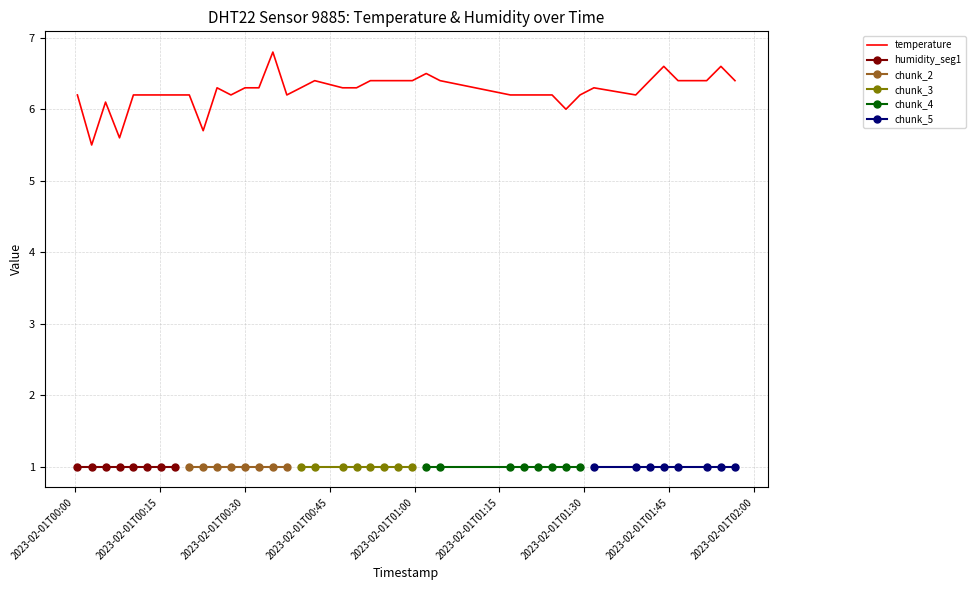

Reading left to right, extract all data points from this chart.

6.2	5.5	6.1	5.6	6.2	6.2	6.2	6.2	6.2	5.7	6.3	6.2	6.3	6.3	6.8	6.2	6.3	6.4	6.3	6.3	6.4	6.4	6.4	6.4	6.5	6.4	6.2	6.2	6.2	6.2	6.0	6.2	6.3	6.2	6.4	6.6	6.4	6.4	6.6	6.4